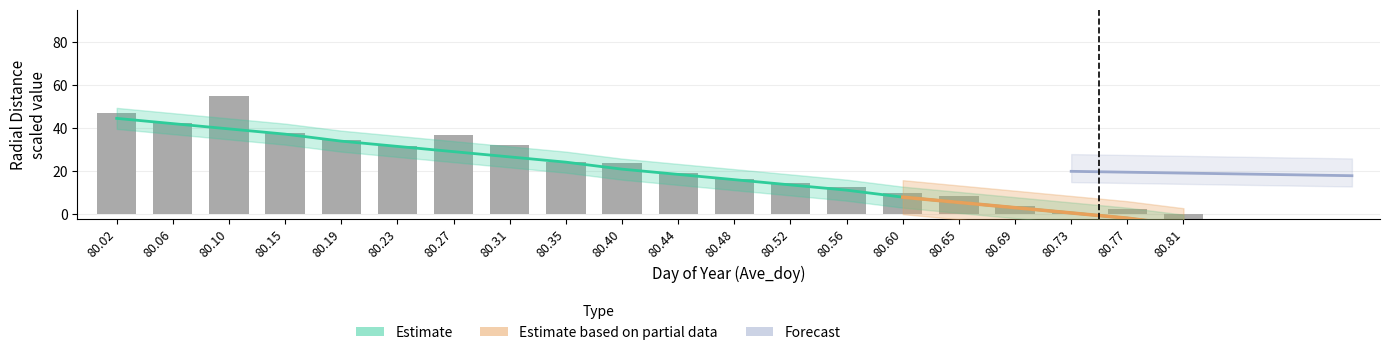

How many negative values are there?

2